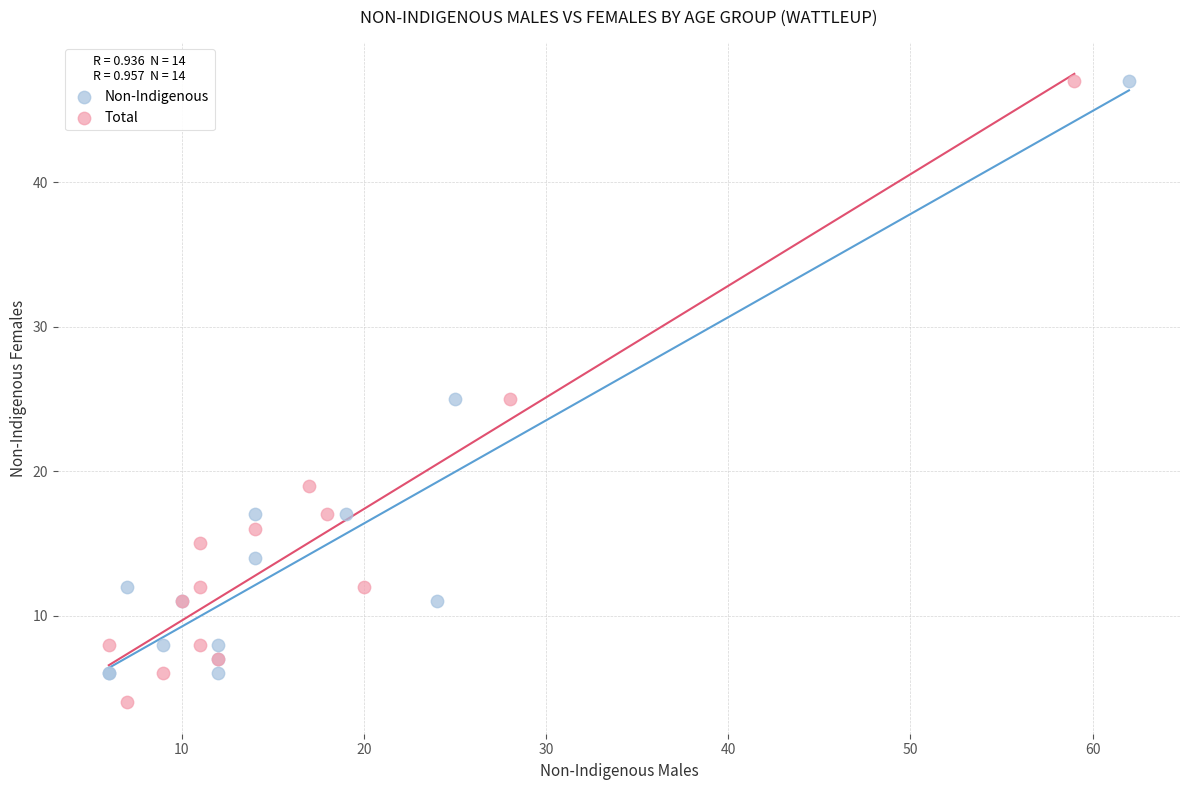

Which series has the largest Y range (max minus min)?

Total